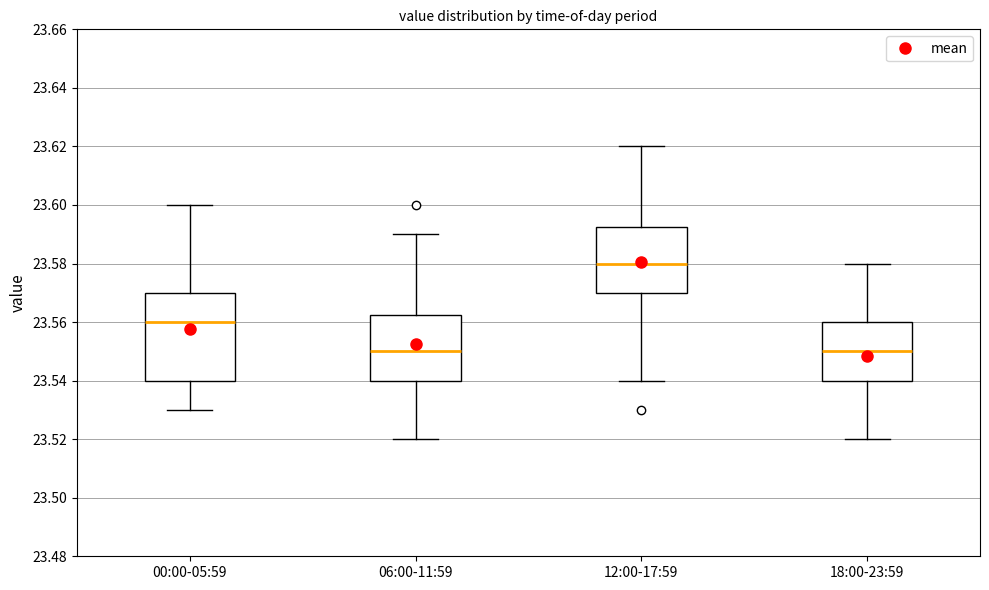

Which box is the tallest, from its lower edge to its upper edge?

00:00-05:59